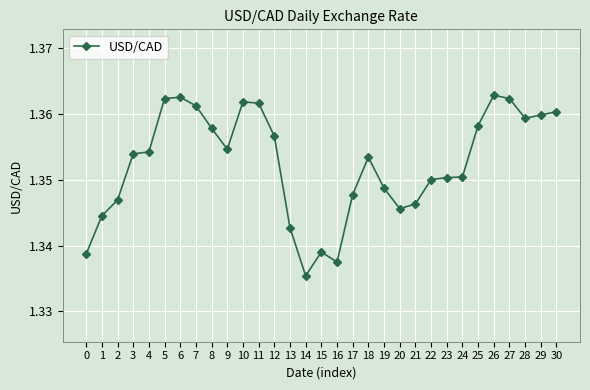

True or false: there are more than 1 points higher than both neighbors.

True